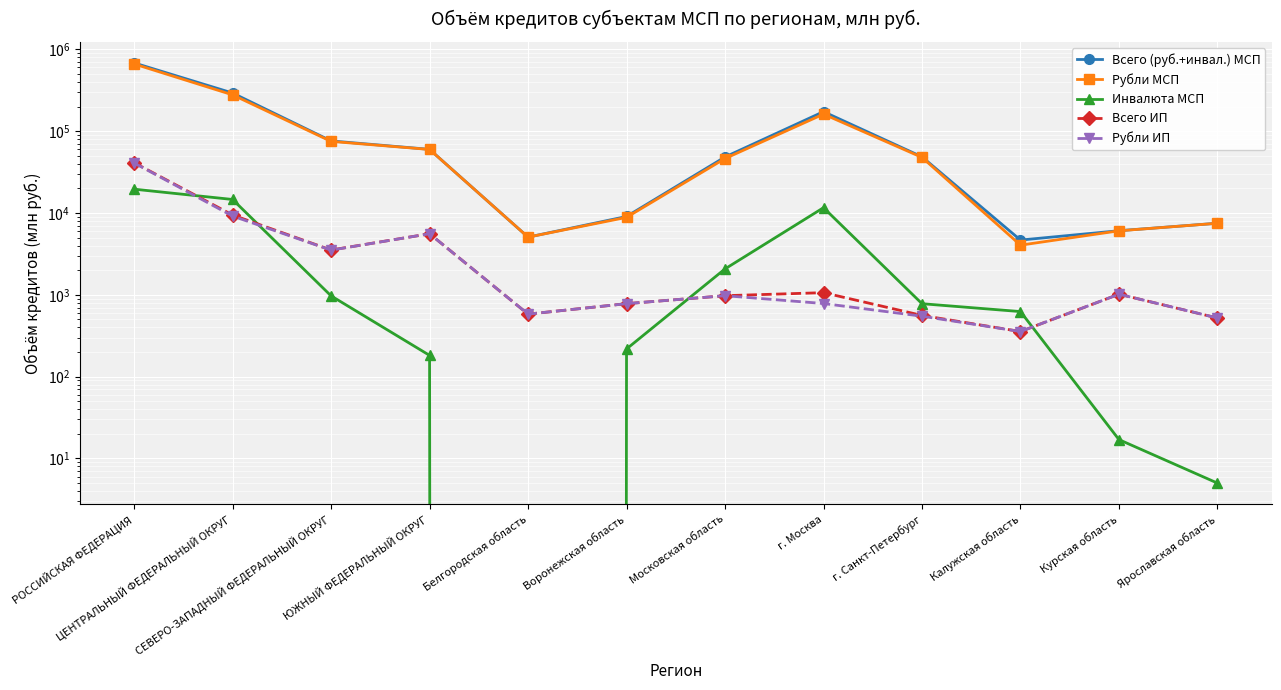

Which has a higher value, г. Москва or г. Санкт-Петербург?

г. Москва